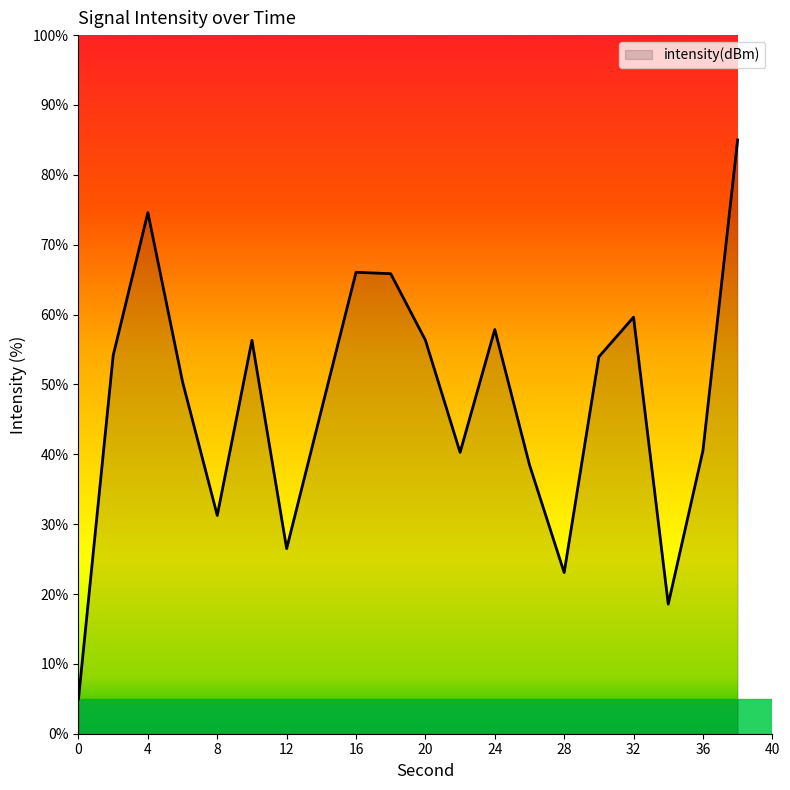

Count the number of values greater than 53.

10